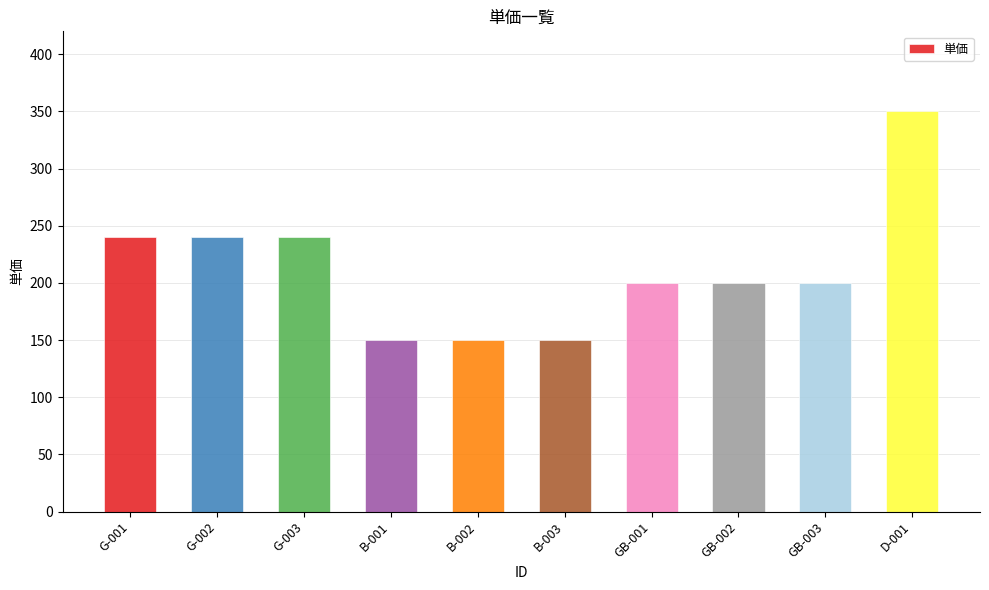

What is the label of the 10th bar from the left?

D-001